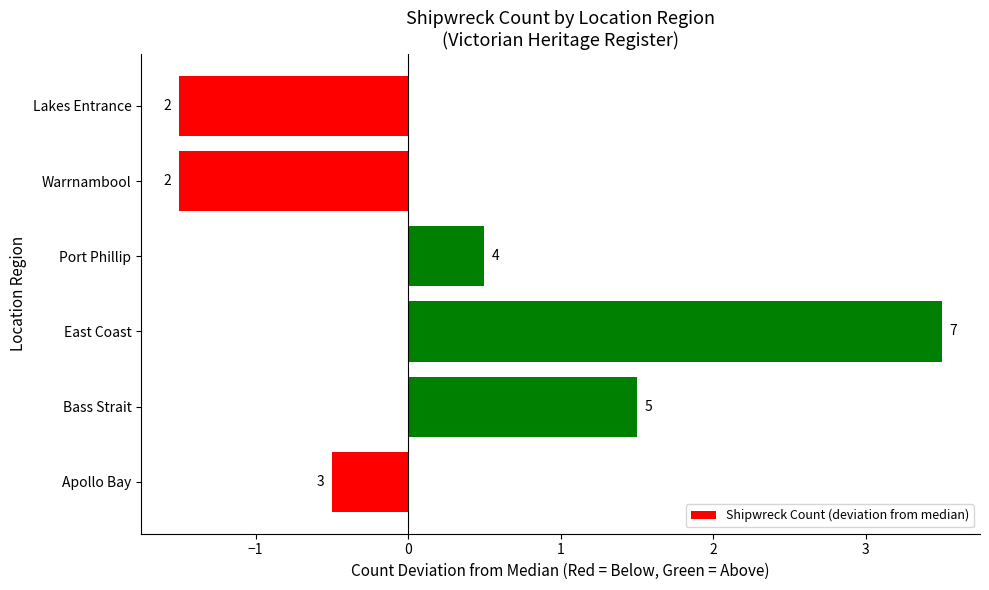

What is the difference between the maximum and second lowest values?

5.0